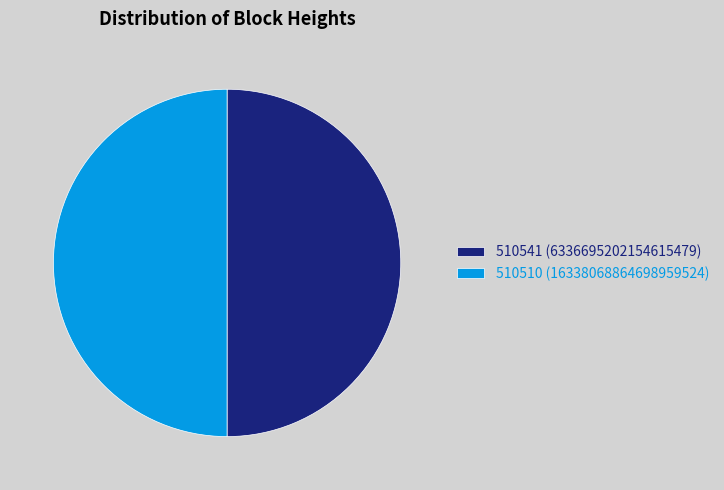

True or false: 510541 (6336695202154615479) accounts for 50% of the total.

True